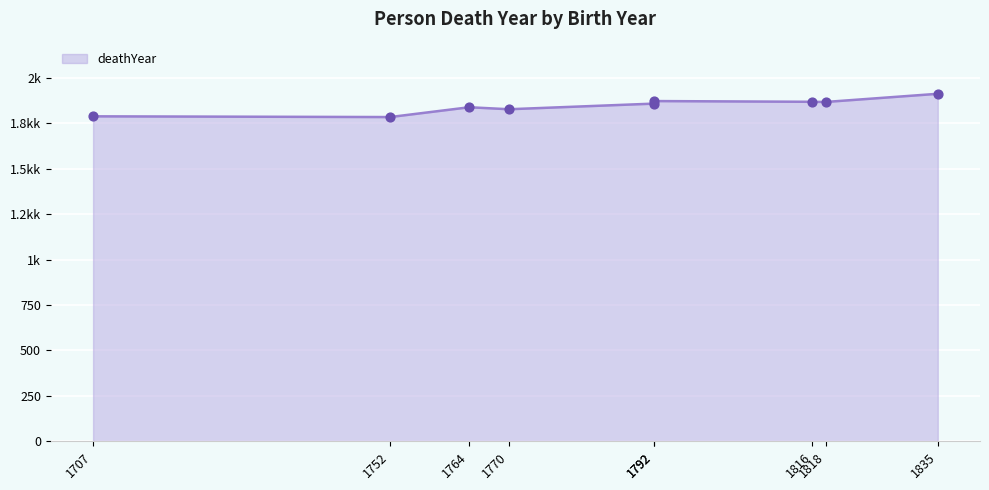

Between 1816 and 1818, which is larger?

1816